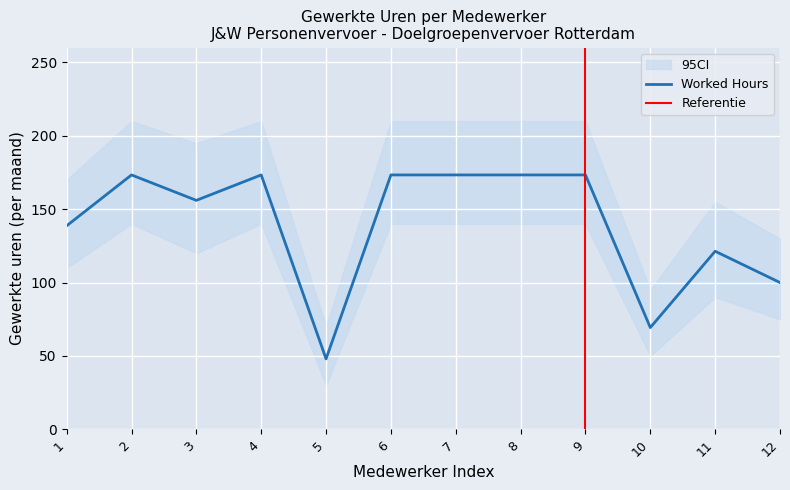

What is the maximum value for Worked Hours?

173.3